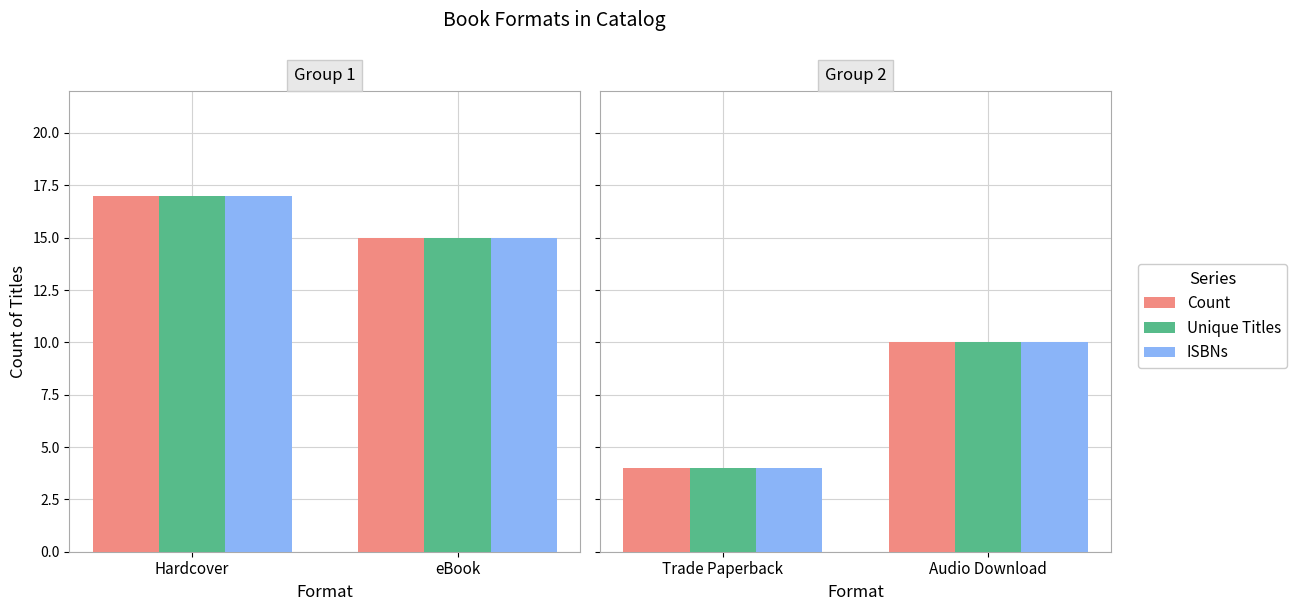

How many Count values are between 4 and 10?

2